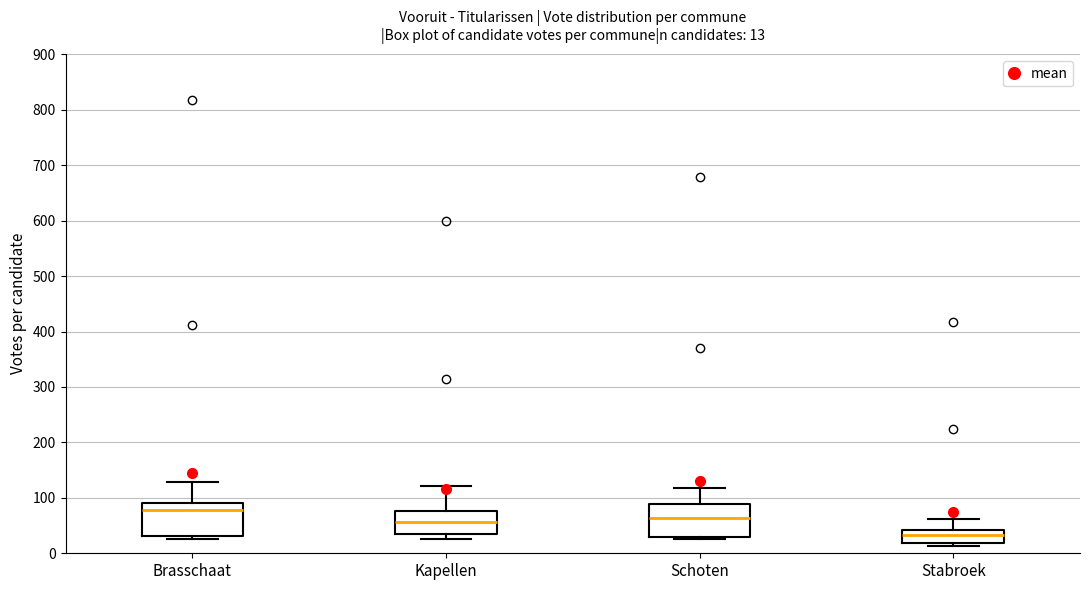

Which box's median line is the lowest?

Stabroek